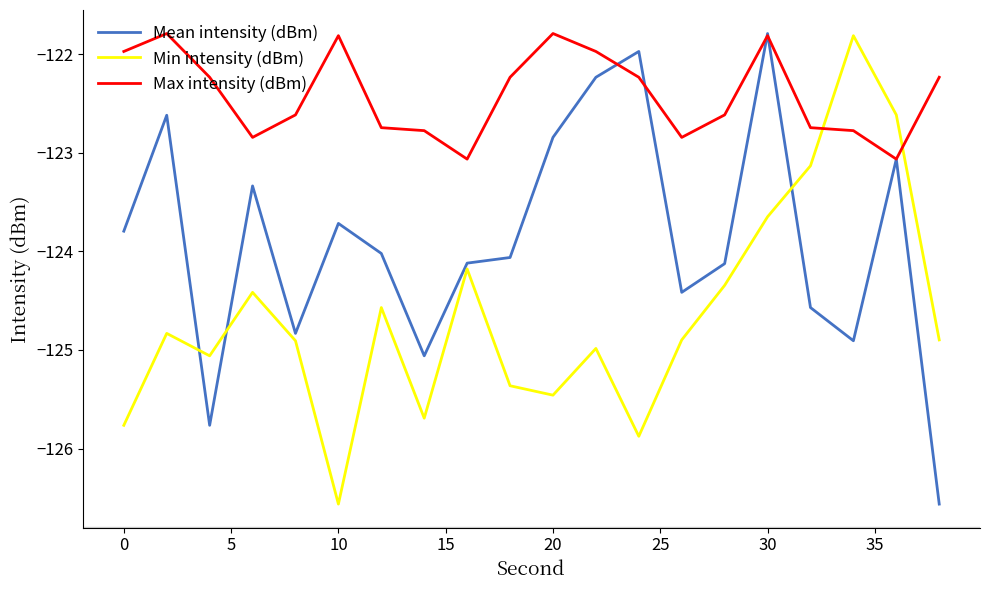

What is the maximum value shown in the chart?

-121.8